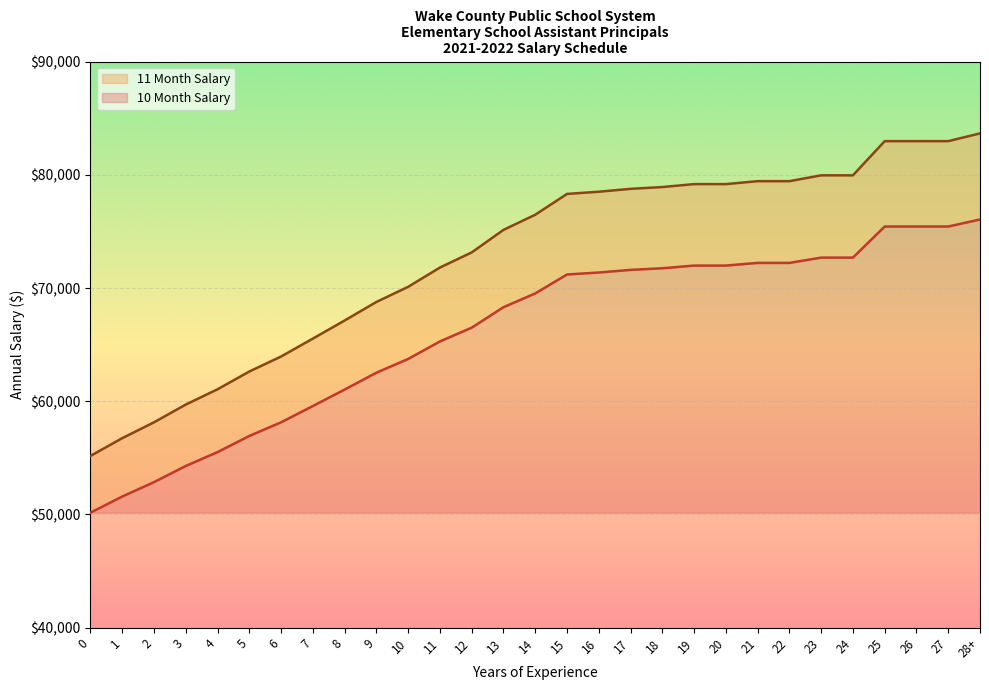

What is the difference between the second highest and minimum values in the 11 Month Salary series?

27814.4